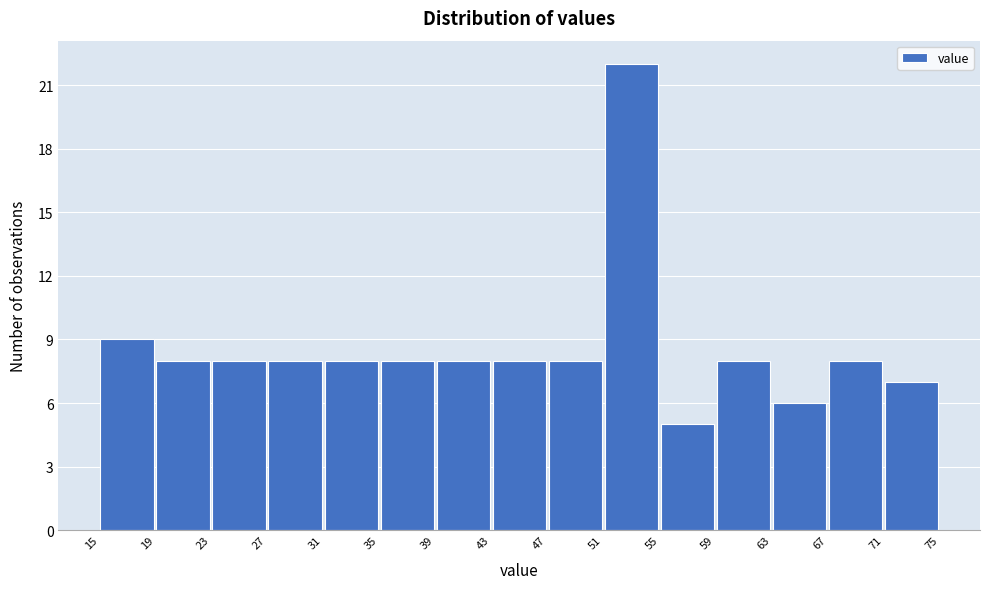

Reading left to right, transcribe this chart: for each bar, give the range it covers on the x-axis and its height. The values are not printed on the chart, so give them approximately, as read against the axis.

15 to 19: 9
19 to 23: 8
23 to 27: 8
27 to 31: 8
31 to 35: 8
35 to 39: 8
39 to 43: 8
43 to 47: 8
47 to 51: 8
51 to 55: 22
55 to 59: 5
59 to 63: 8
63 to 67: 6
67 to 71: 8
71 to 75: 7